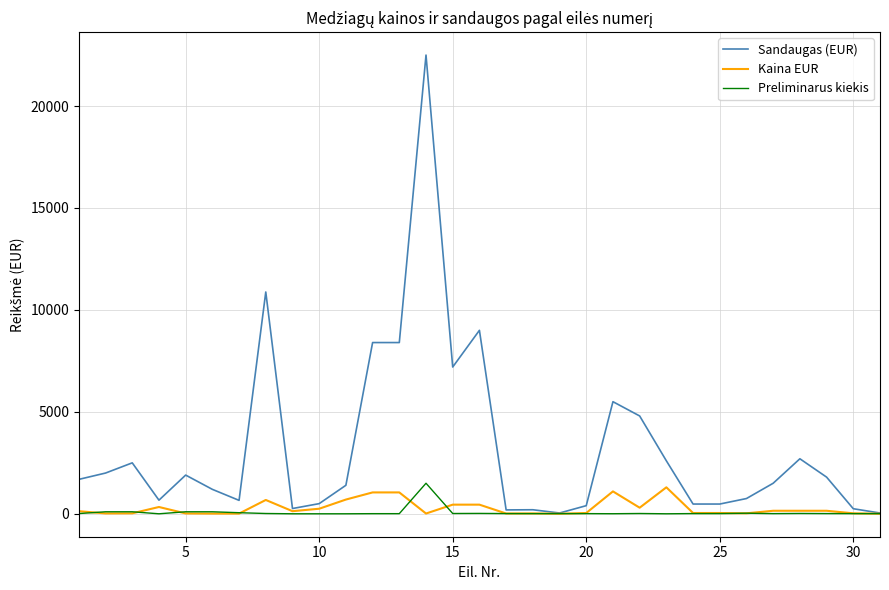

Which series has the widest spread of values?

Sandaugas (EUR)